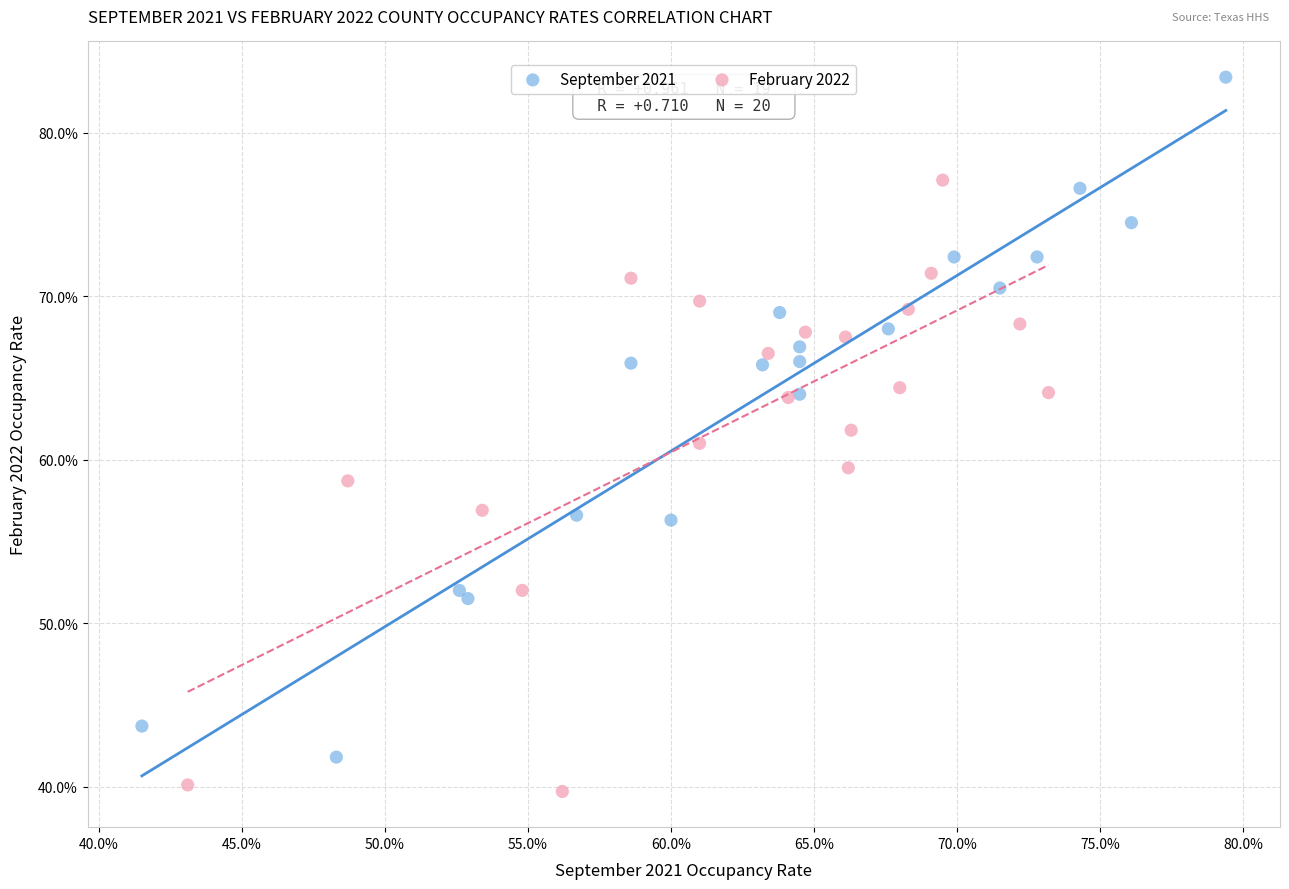

Which series reaches the maximum Y coordinate?

September 2021